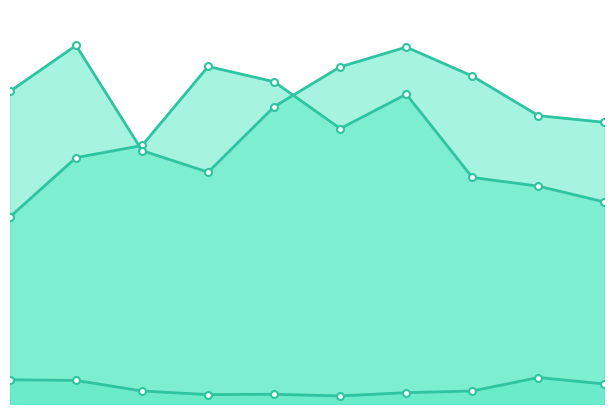

Is the value of Netflix D/E at 7 greater than the value of Amazon D/E at 5?

Yes